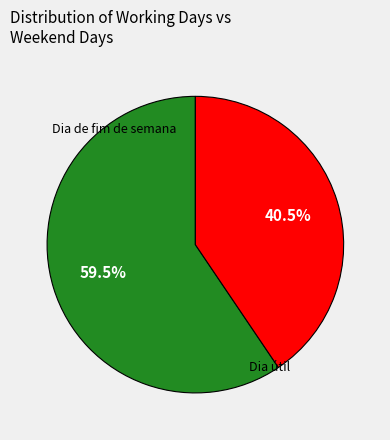

Does any single category account for the majority?

Yes